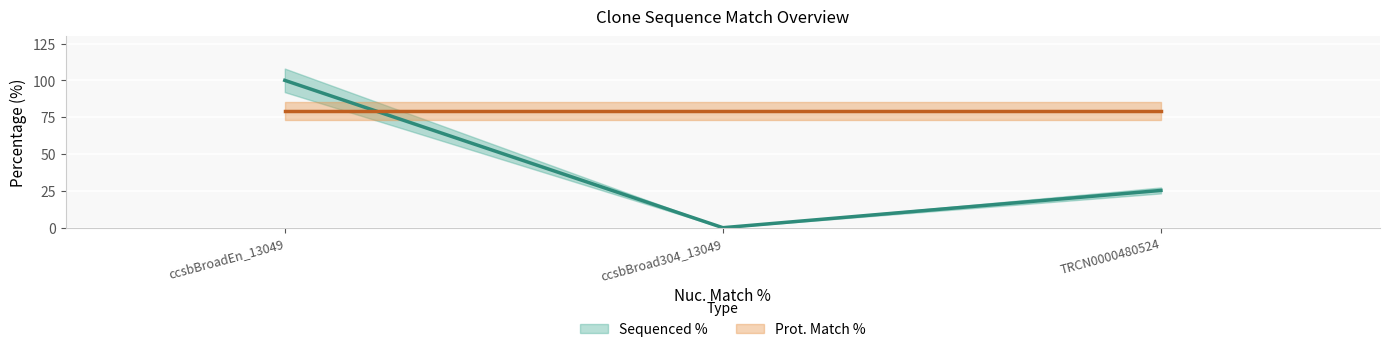

At ccsbBroadEn_13049, list the series in order from smallest to largest.

Prot. Match % (line), Sequenced % (line)